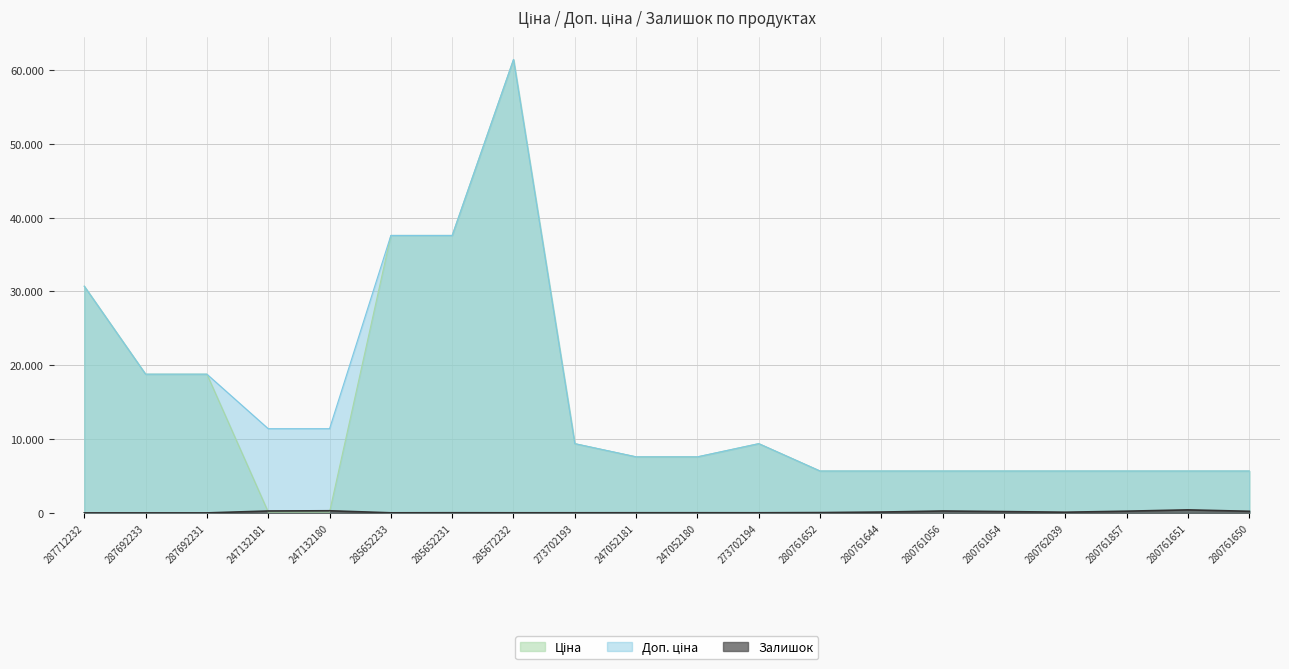

What is the total value across all series at 280761652?

11389.6